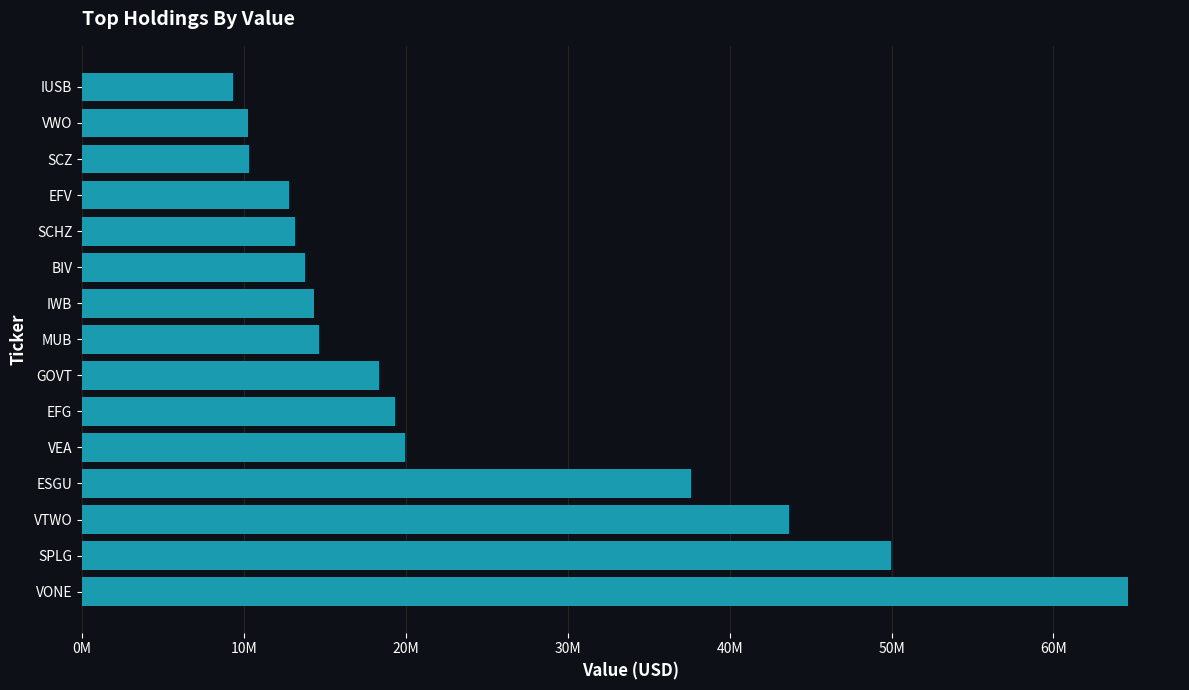

What is the average value?

23472467